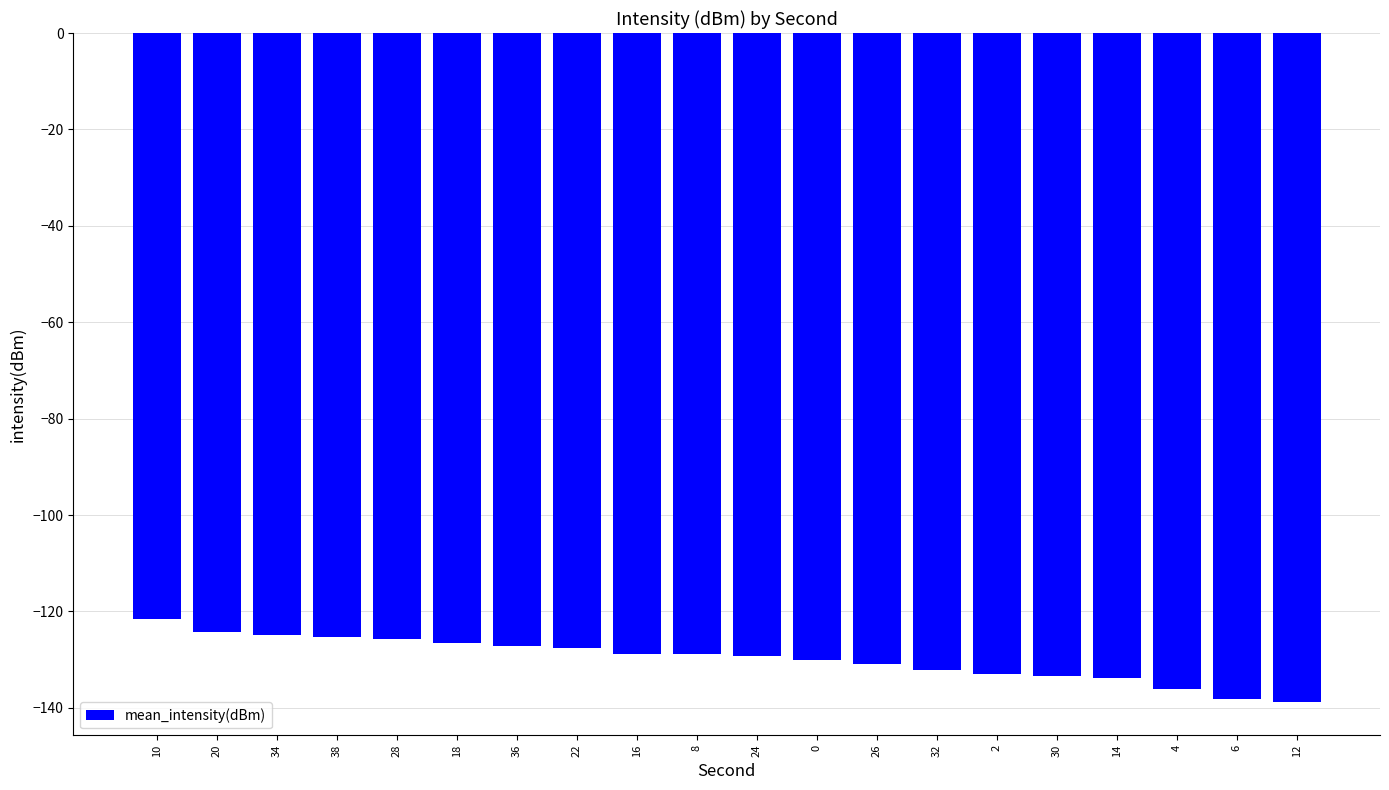

What is the maximum value shown in the chart?

-121.5